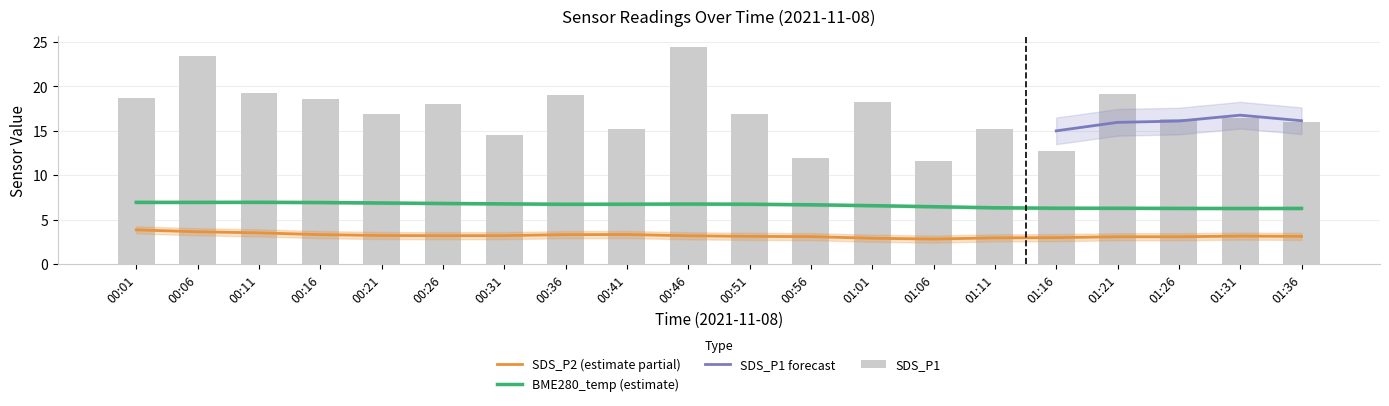

The BME280_temperature series shows 6.7 at 00:41. True or false?

True